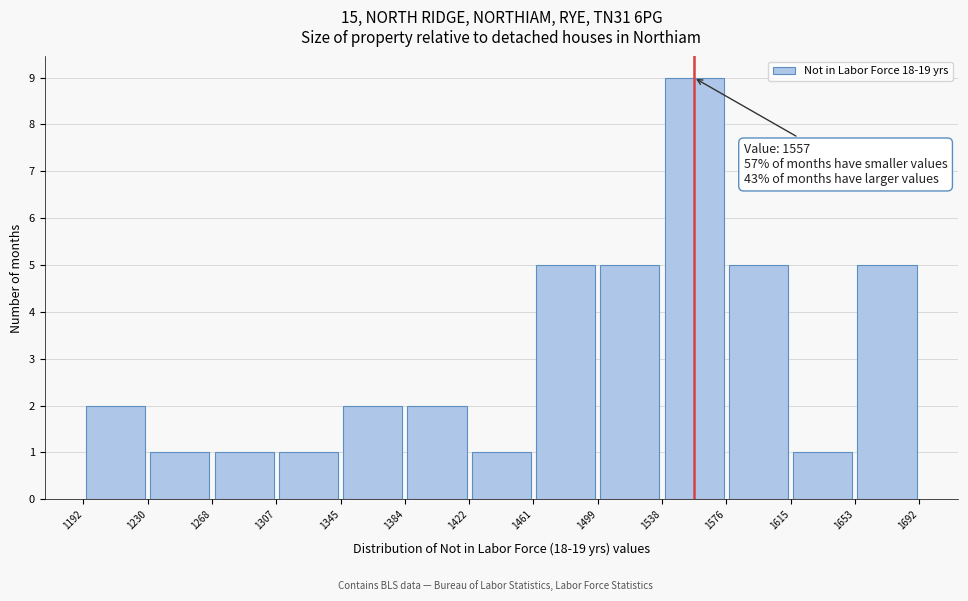

Which range on the x-axis has the tallest bar?

1538 to 1576